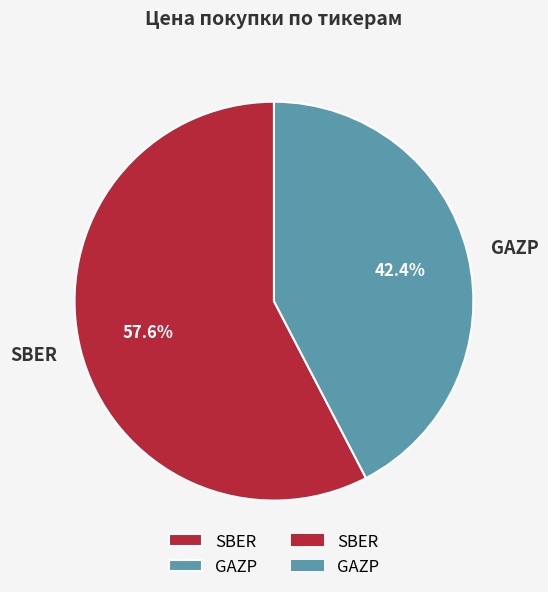

Is it true that GAZP is 53% of the pie?

False